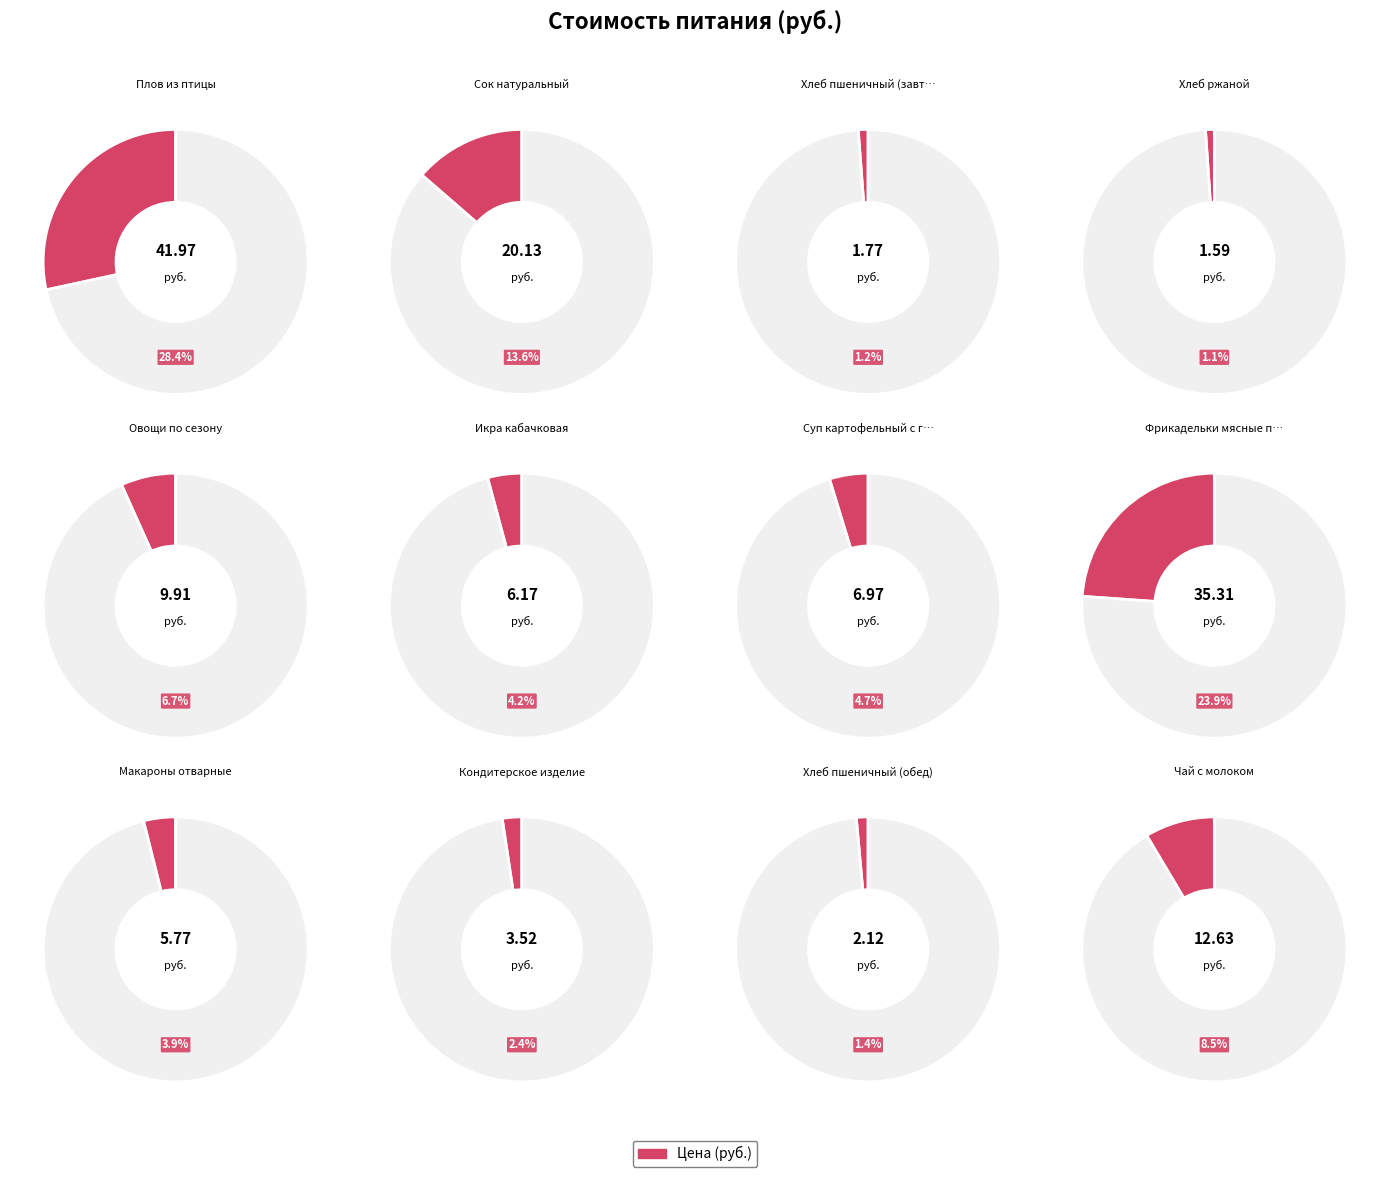

How much of the chart is everything except Суп картофельный с горохом?

95.3%